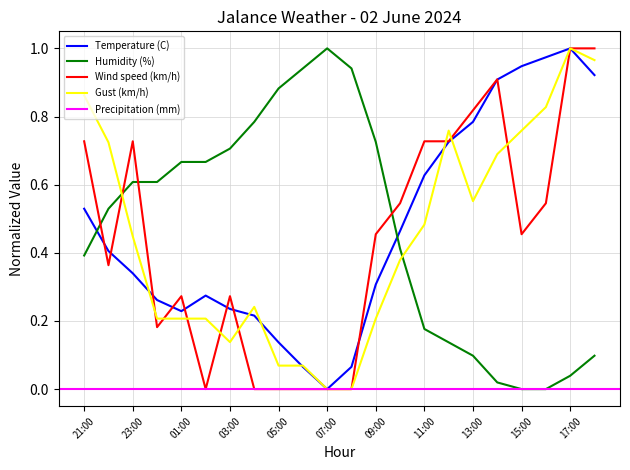

How many data points does each series have?

22